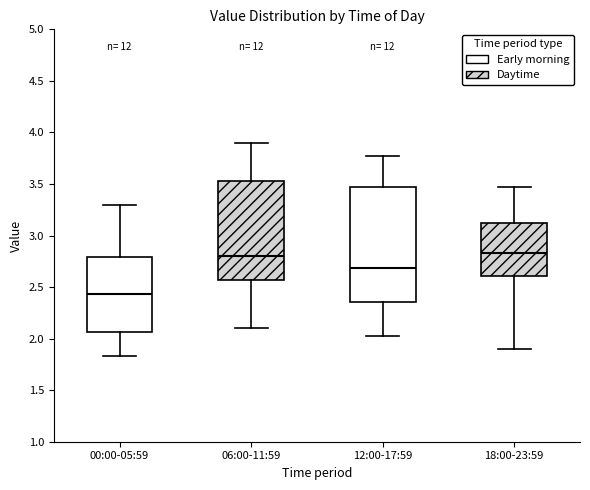

Reading left to right, transcribe this box plot: for each box, give where its median line is, the range the box spans, and where its two whiskers end, as read against the y-axis. The values are not printed on the chart, so give them approximately, as read against the axis.

00:00-05:59: median 2.45, box 2.05 to 2.80, whiskers 1.85 to 3.30
06:00-11:59: median 2.80, box 2.55 to 3.55, whiskers 2.10 to 3.90
12:00-17:59: median 2.70, box 2.35 to 3.45, whiskers 2.05 to 3.75
18:00-23:59: median 2.85, box 2.60 to 3.15, whiskers 1.90 to 3.45